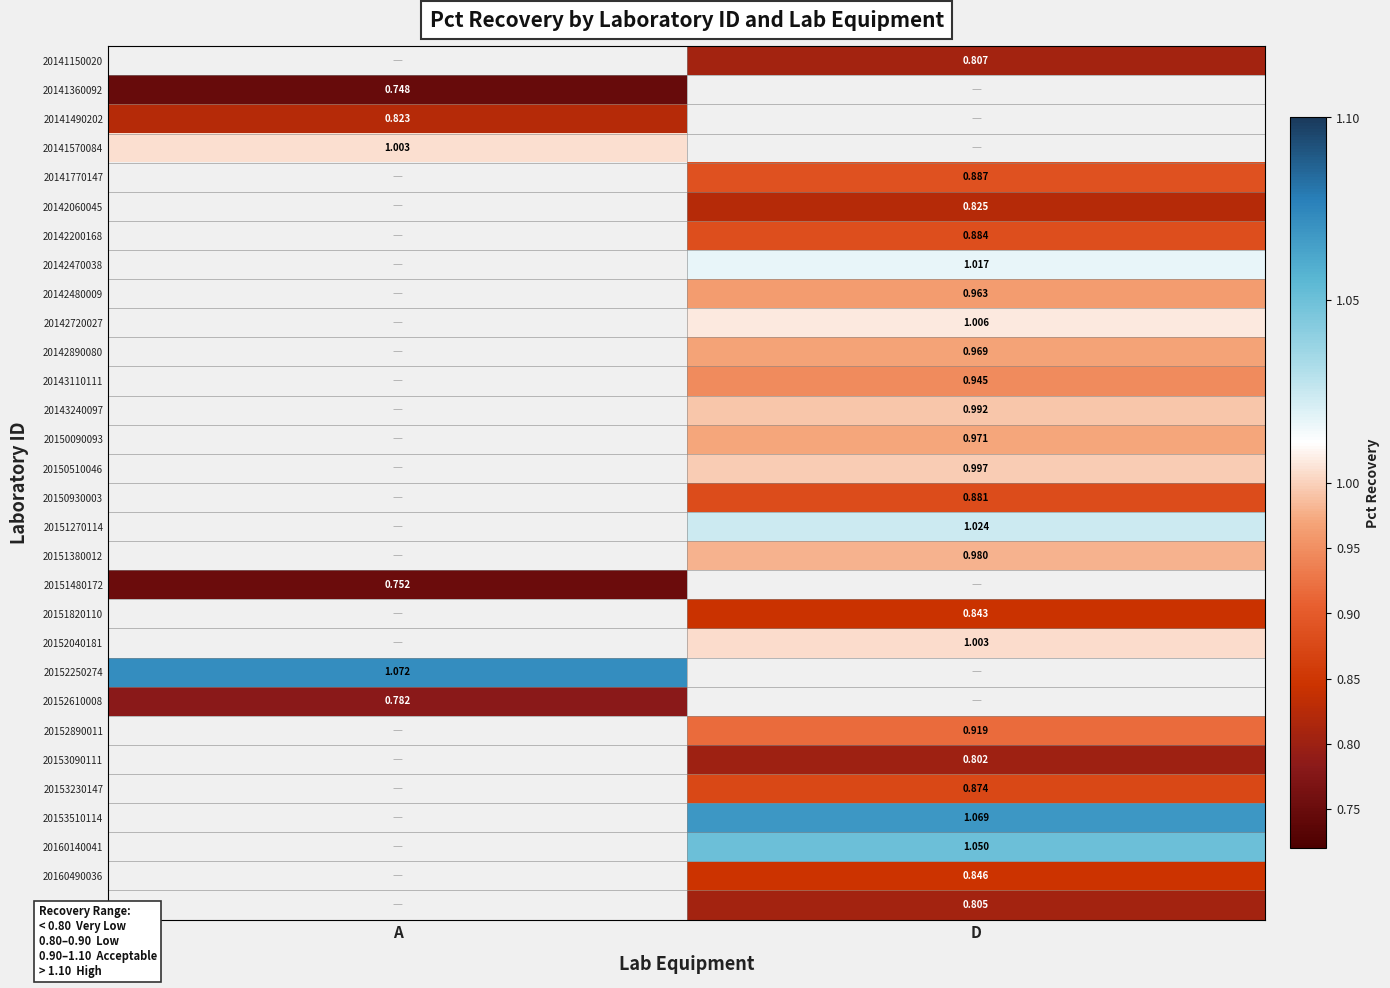

Between A and D, which is larger?

D